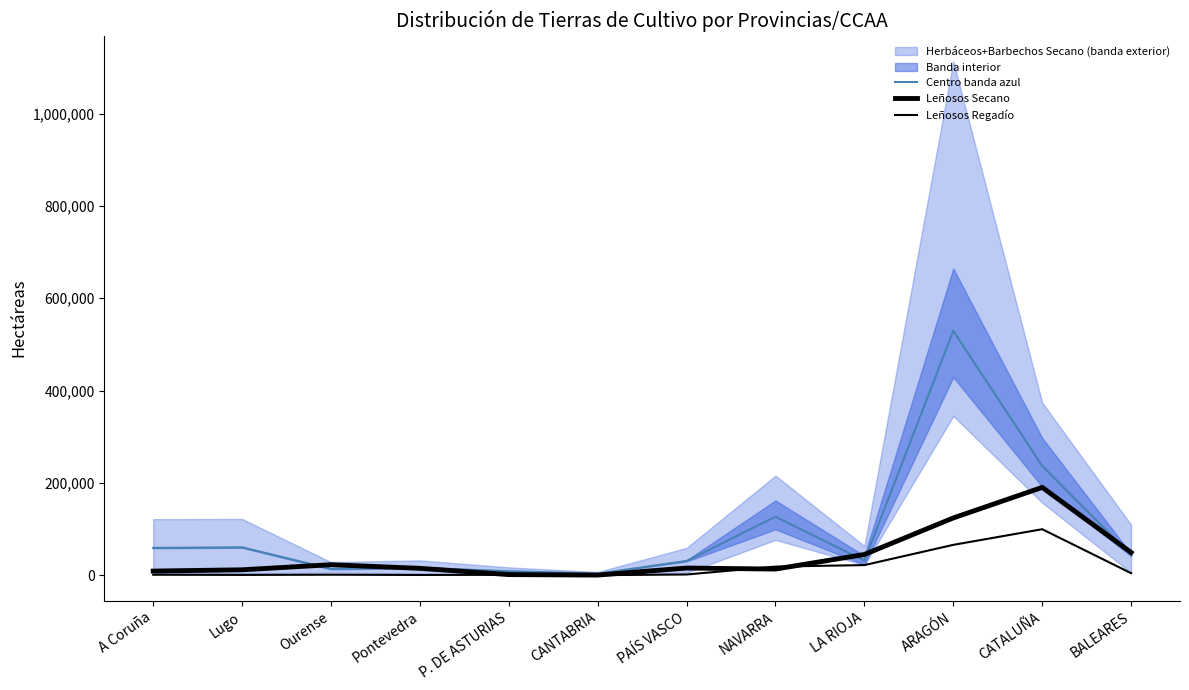

How many times do Leñosos Secano and Centro banda azul cross each other?

5